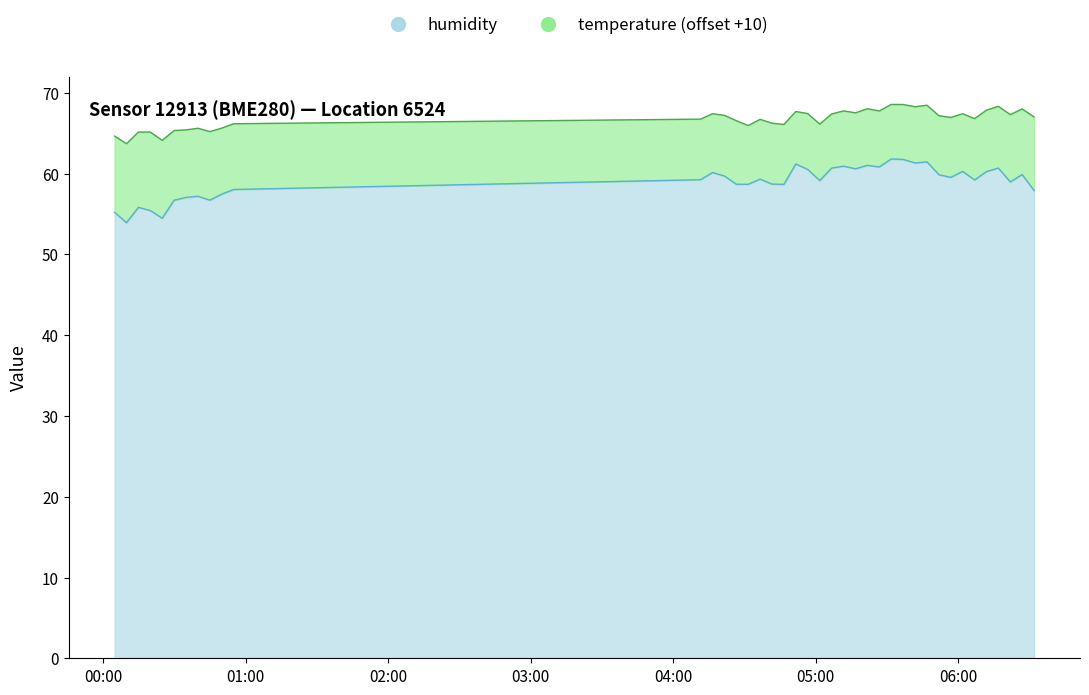

How many values are below 59?

17